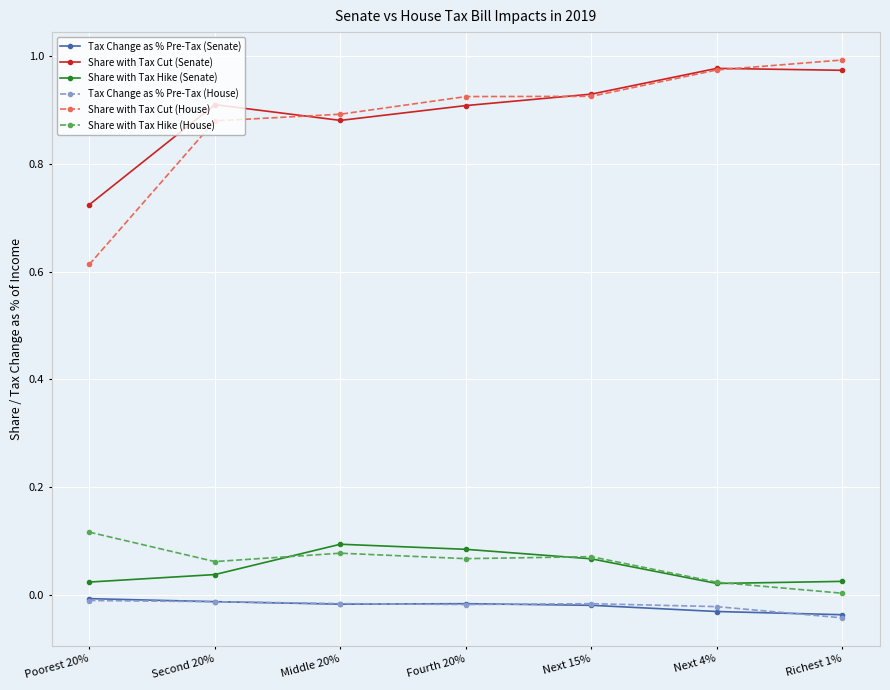

At which label does Share with Tax Cut (House) reach its minimum?

Poorest 20%